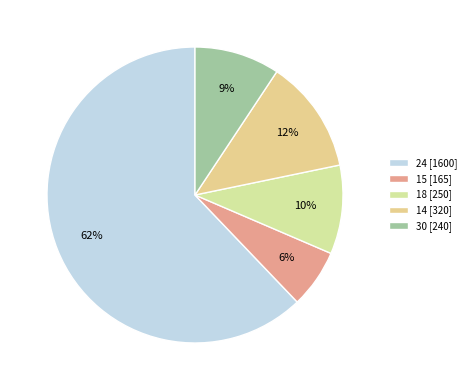

Combined, do 15 and 30 account for over 50%?

No